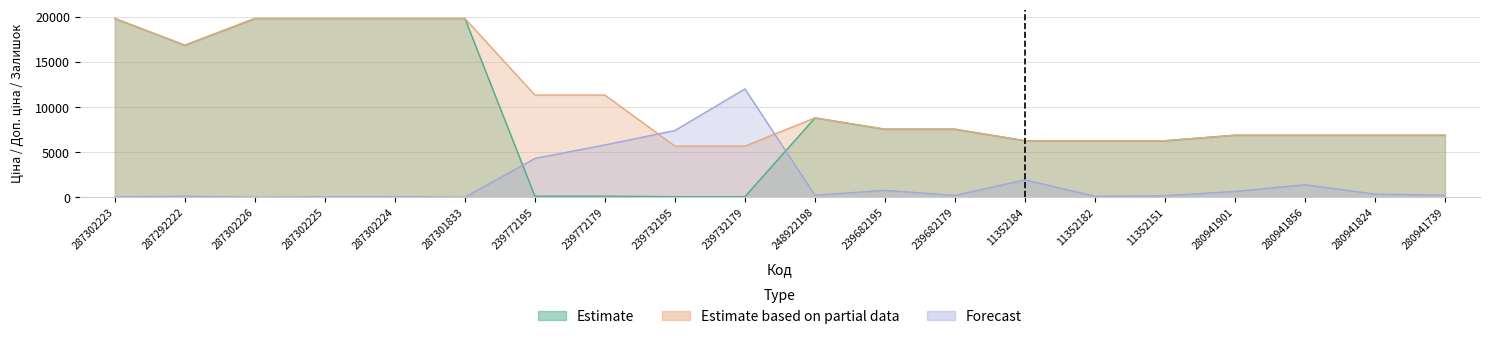

True or false: Forecast has a value of 551.7 at 280941824.

False